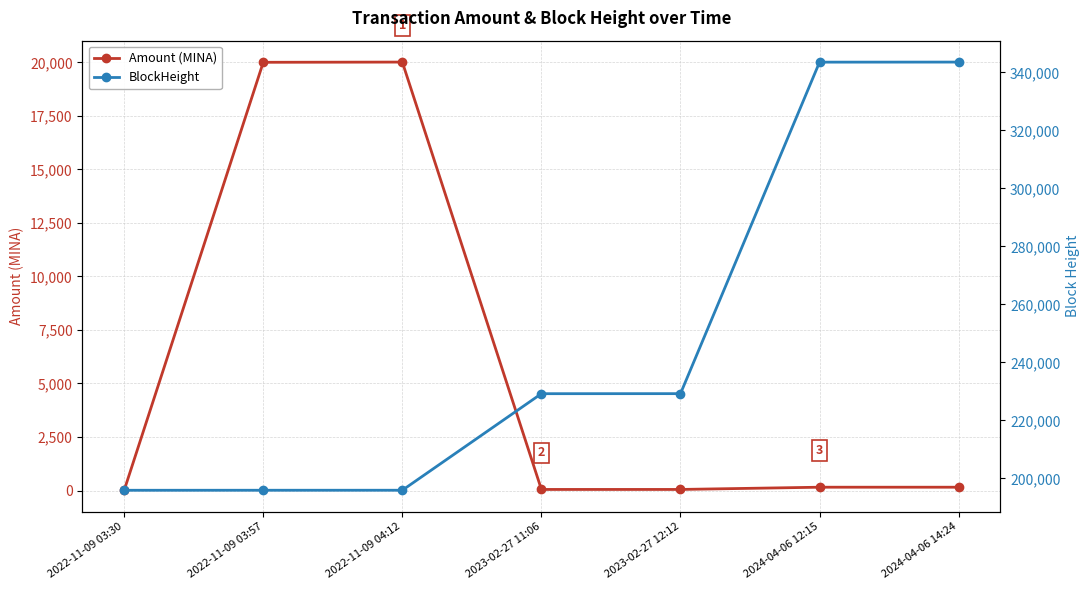

How many lines are shown in the chart?

2